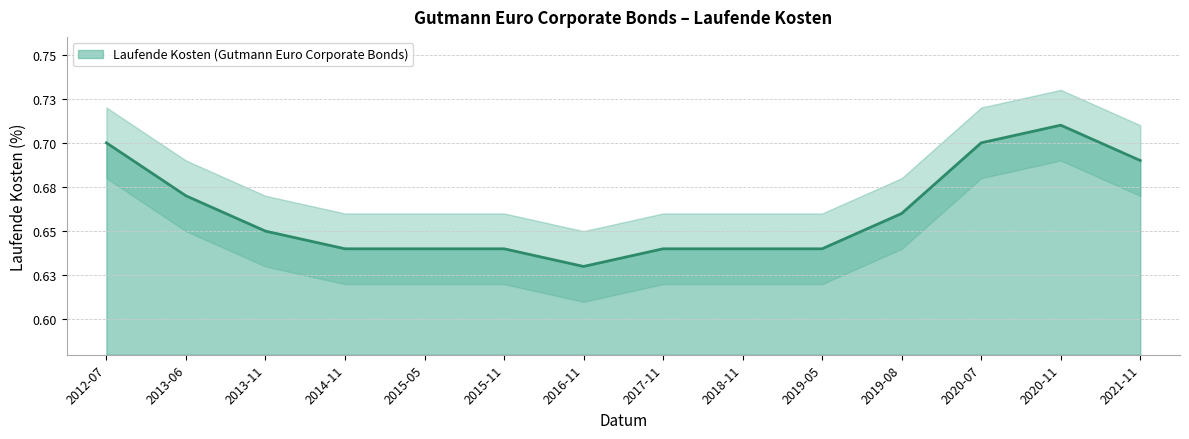

How many Laufende Kosten values are between 0 and 1?

14